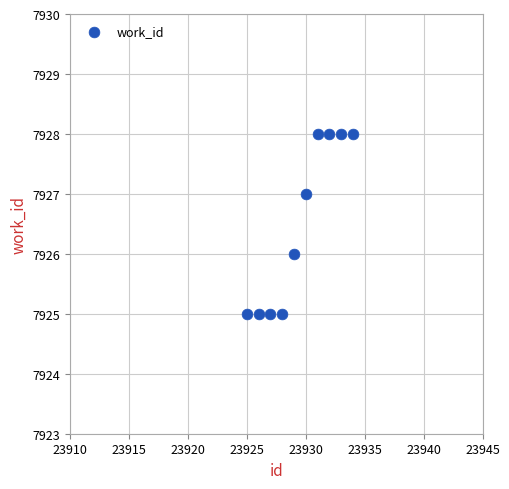

What is the average X value?

23930